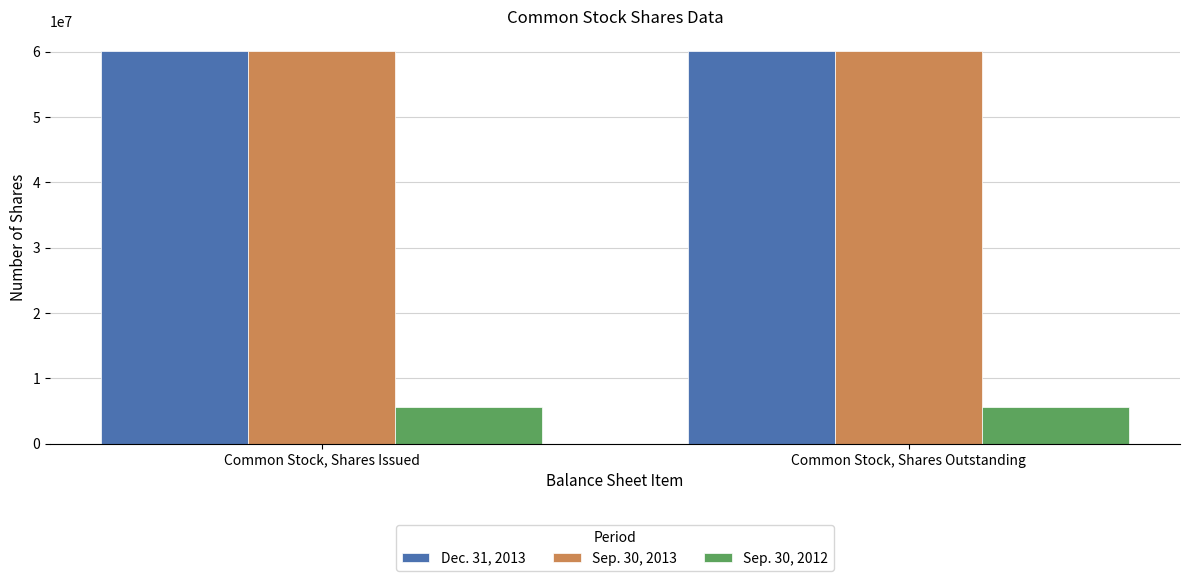

Count the number of categories in the chart.

2